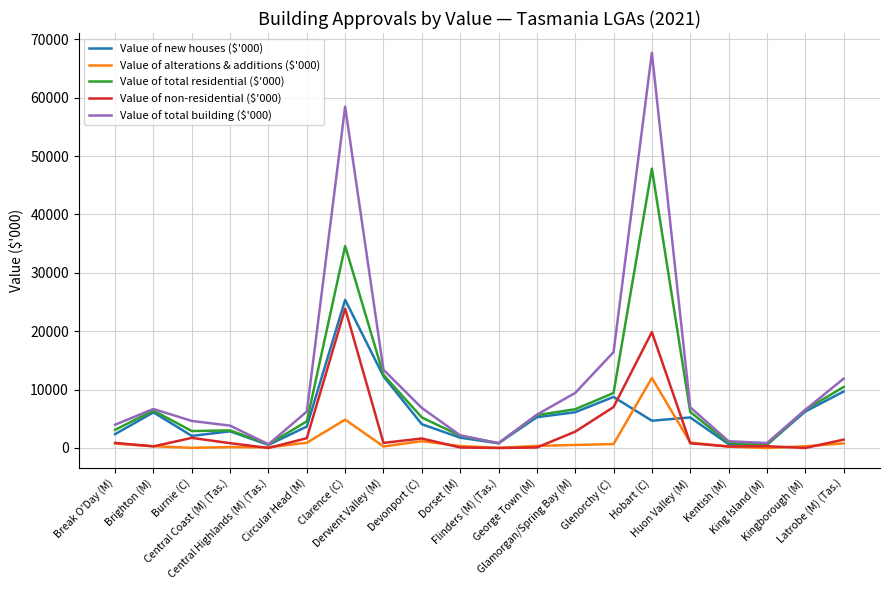

Which series has the largest range (max minus min)?

Value of total building ($'000)